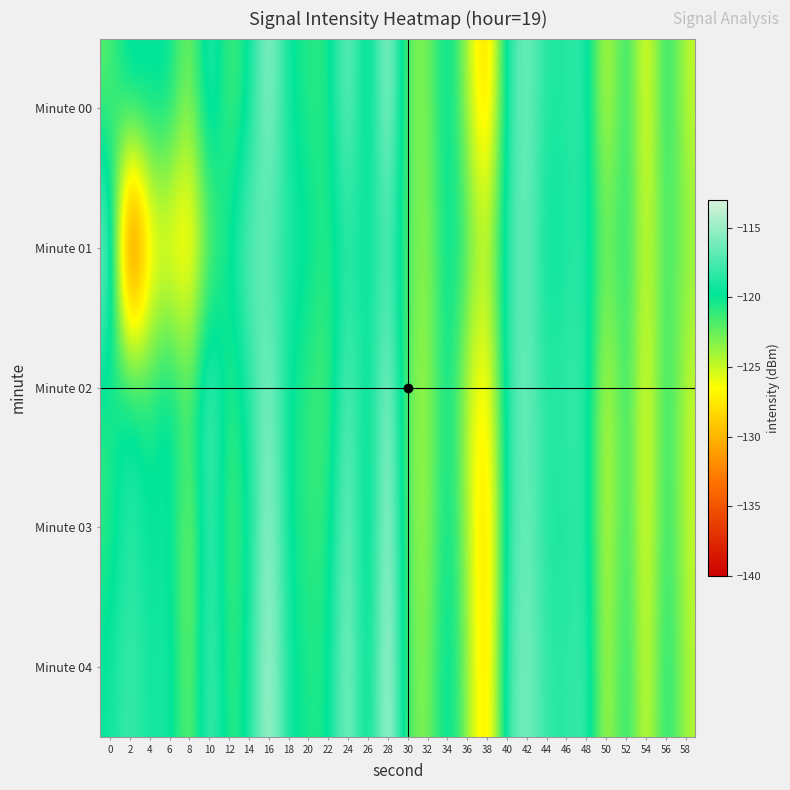

What is the total value across all series at 8?

-622.1